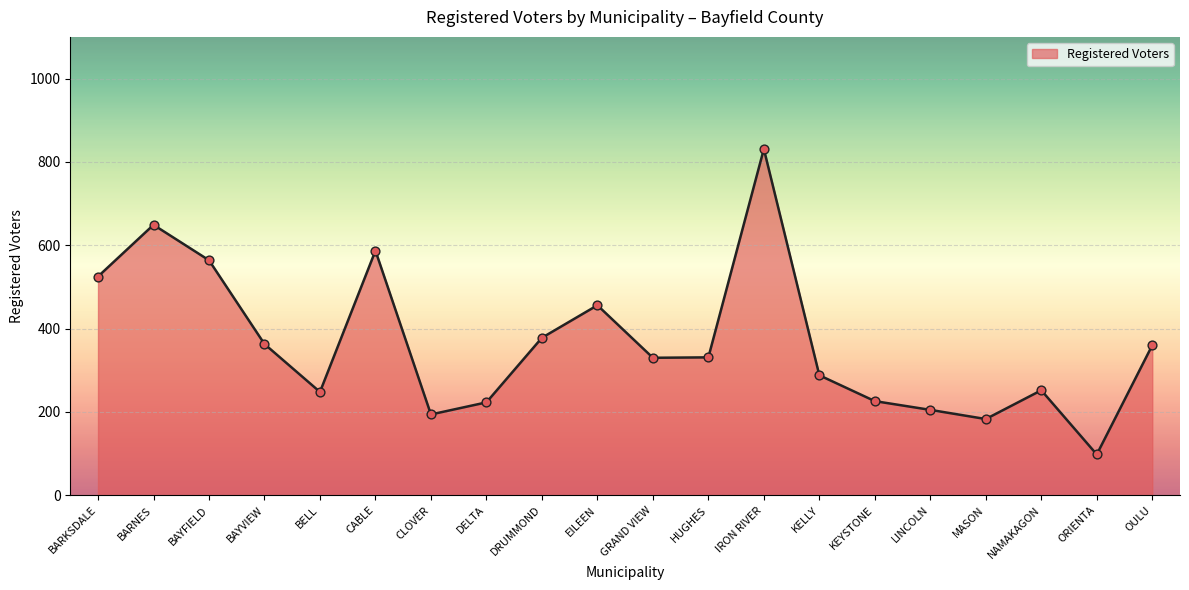

Approximately how many times larger is the value at CLOVER compared to OULU?

0.5